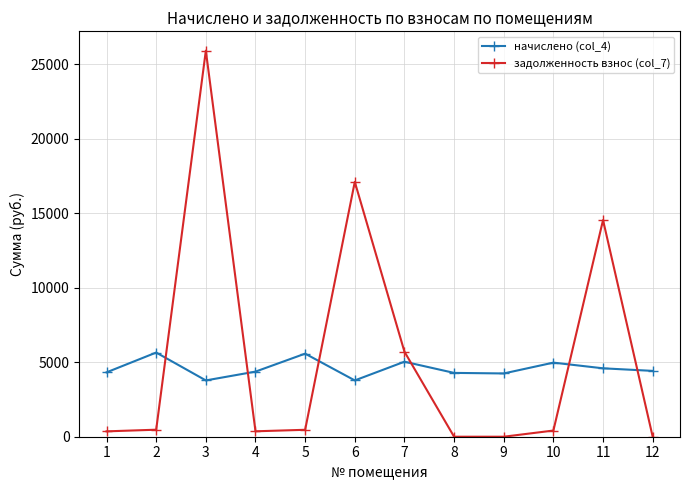

List the series in order of their peak value, highest first.

задолженность взнос (col_7), начислено (col_4)